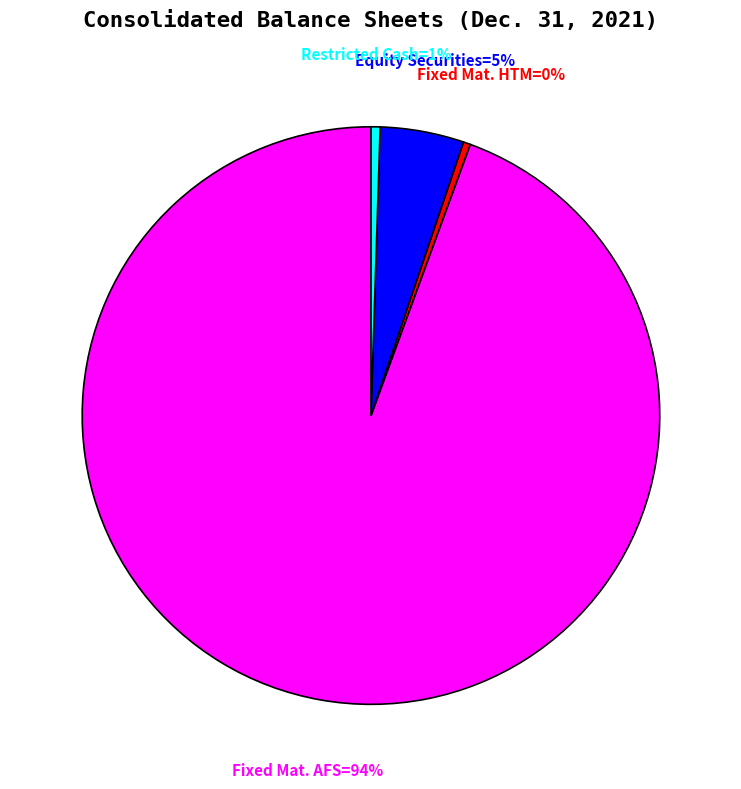

Does any single category account for the majority?

Yes